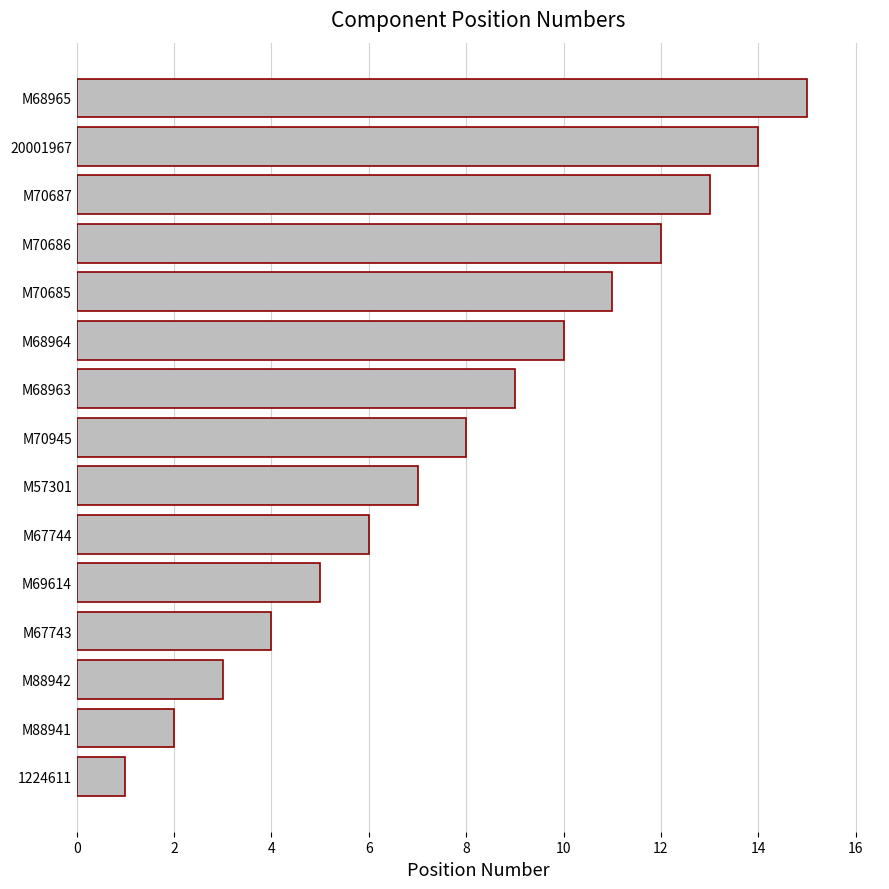

What is the sum of all values?

120